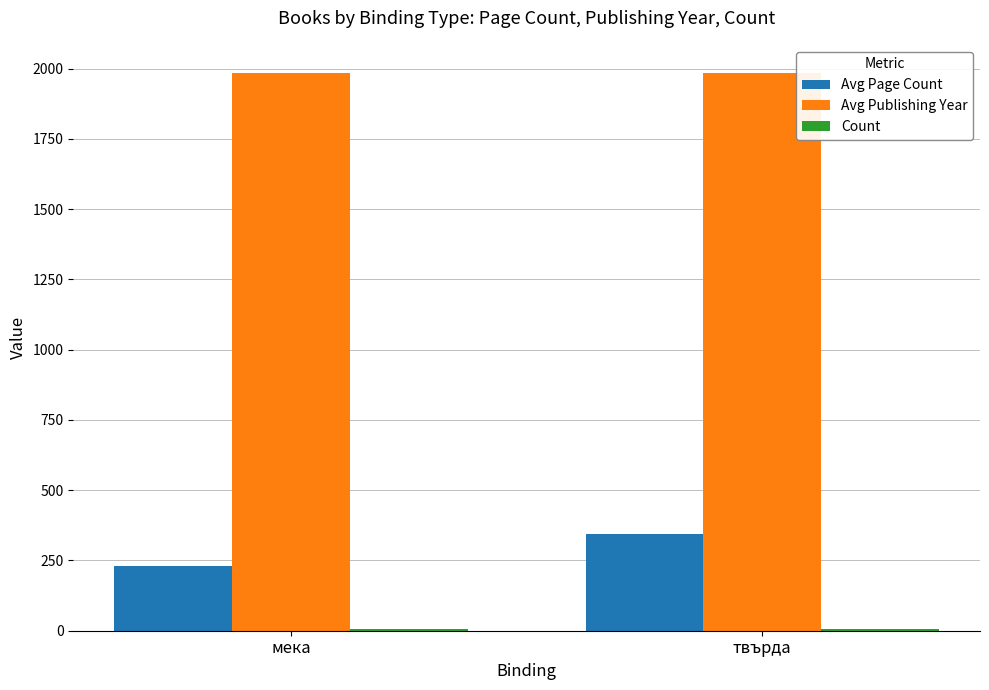

What value does the Avg Publishing Year series have at мека?

1983.5